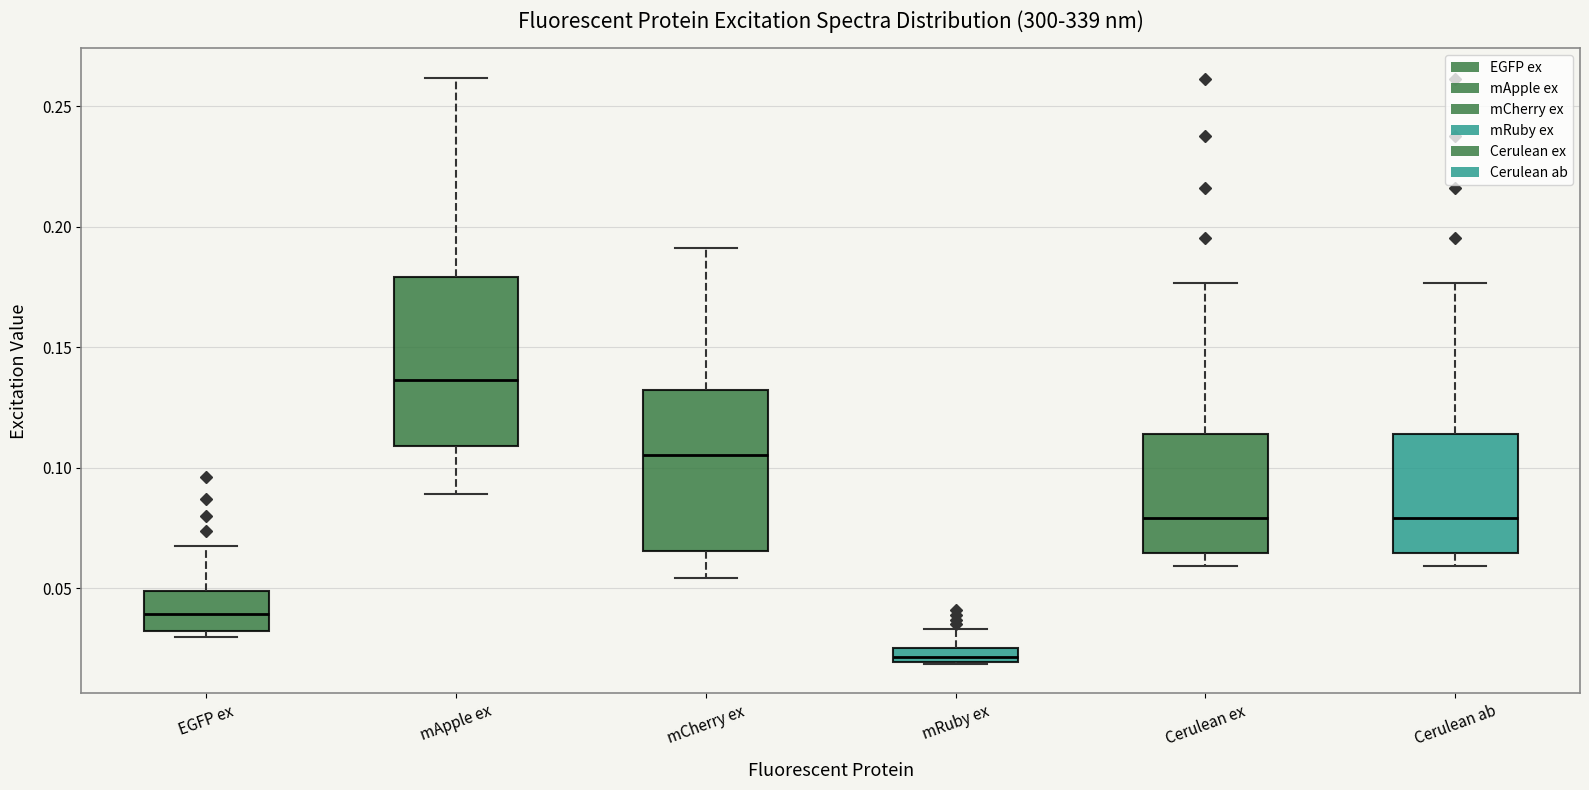

Which box has the lowest median line?

mRuby ex